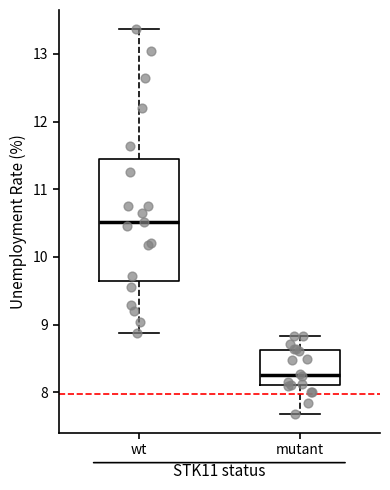

Comparing the boxes themselves (not the whiskers), which one is the tallest?

wt